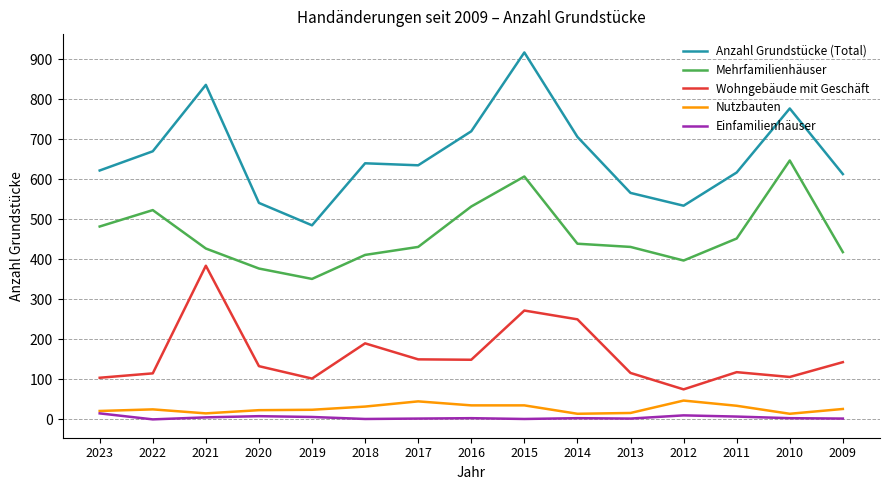

The value of Anzahl Grundstücke (Total) at 2009 is 185. True or false?

False